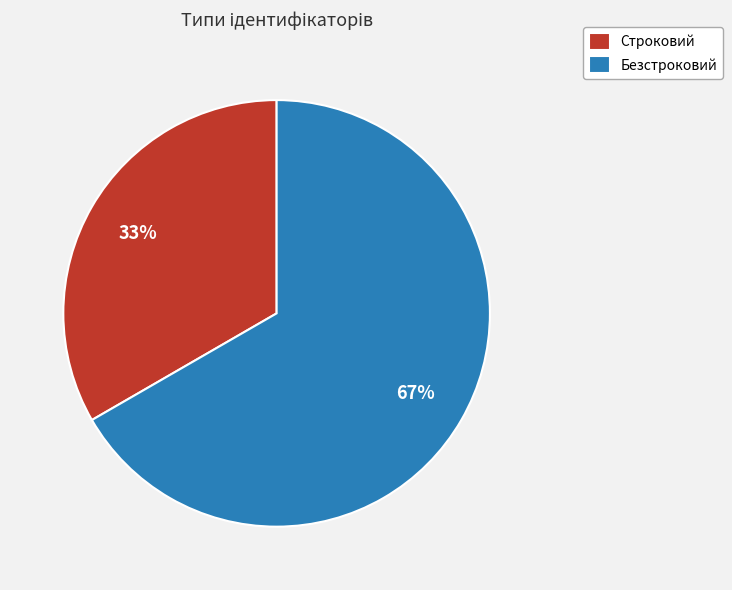

How many slices are in this pie chart?

2